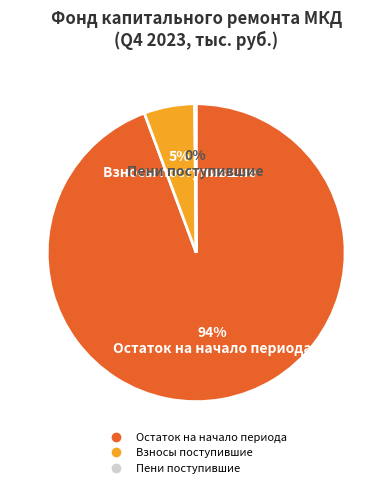

Does any single category account for the majority?

Yes